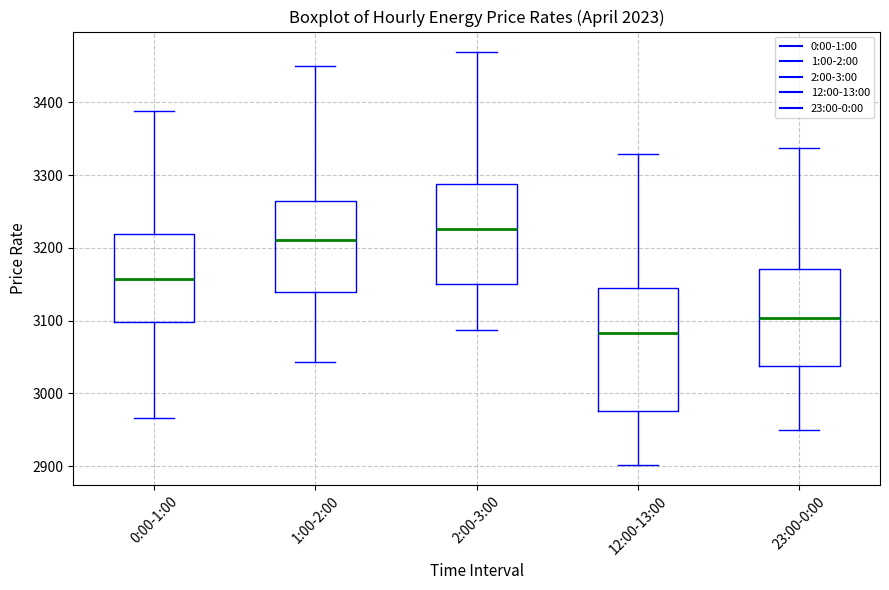

Reading left to right, transcribe this box plot: for each box, give where its median line is, the range the box spans, and where its two whiskers end, as read against the y-axis. The values are not printed on the chart, so give them approximately, as read against the axis.

0:00-1:00: median 3160, box 3100 to 3220, whiskers 2970 to 3390
1:00-2:00: median 3210, box 3140 to 3260, whiskers 3040 to 3450
2:00-3:00: median 3230, box 3150 to 3290, whiskers 3090 to 3470
12:00-13:00: median 3080, box 2980 to 3140, whiskers 2900 to 3330
23:00-0:00: median 3100, box 3040 to 3170, whiskers 2950 to 3340